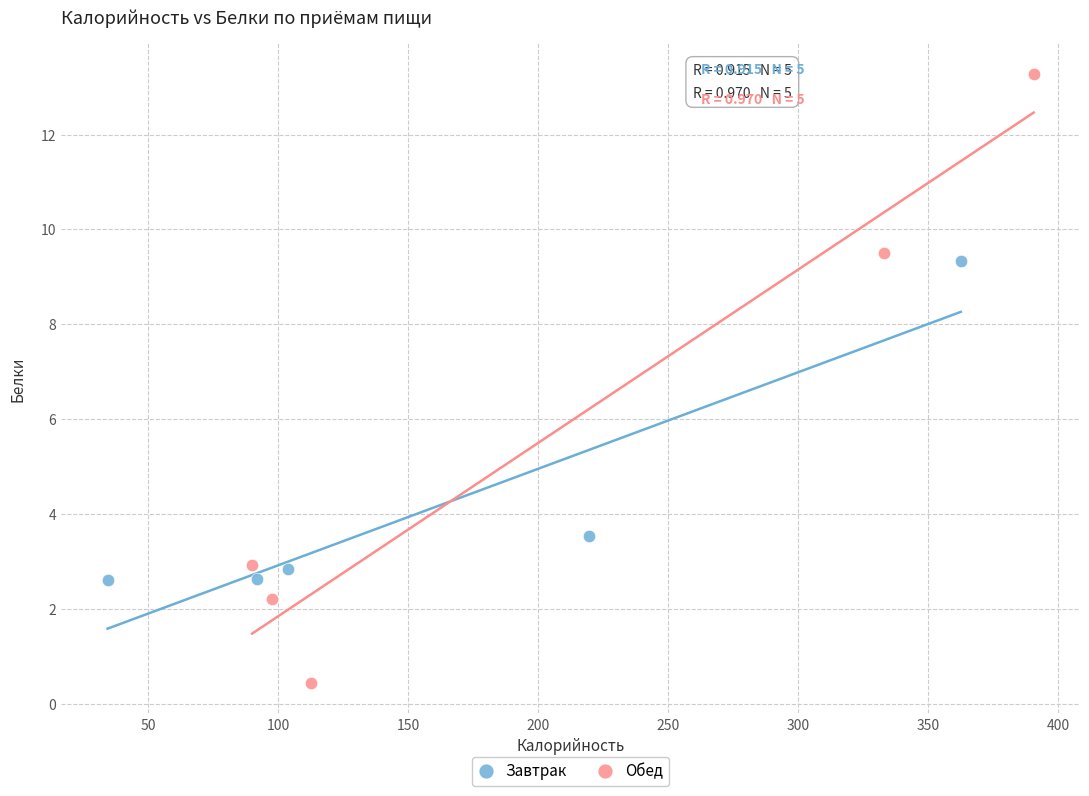

What are all the series names shown in the legend?

Завтрак, Обед